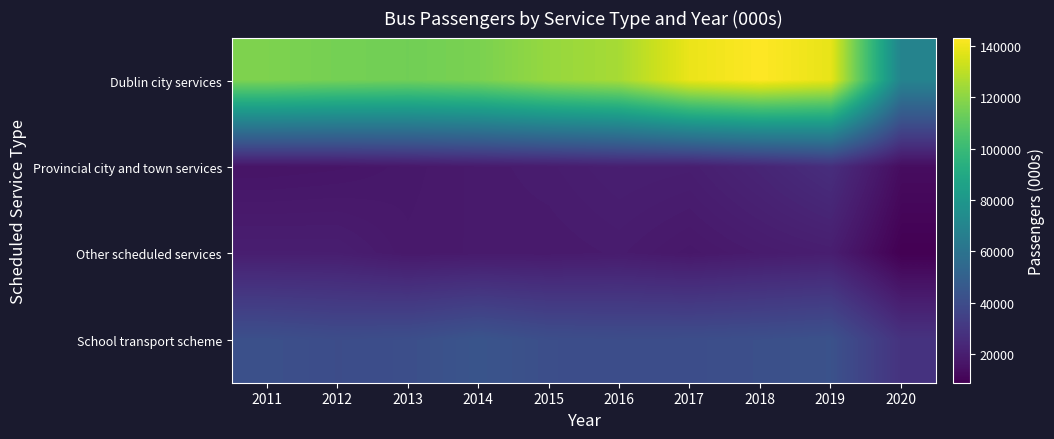

How many distinct data groups are displayed?

4